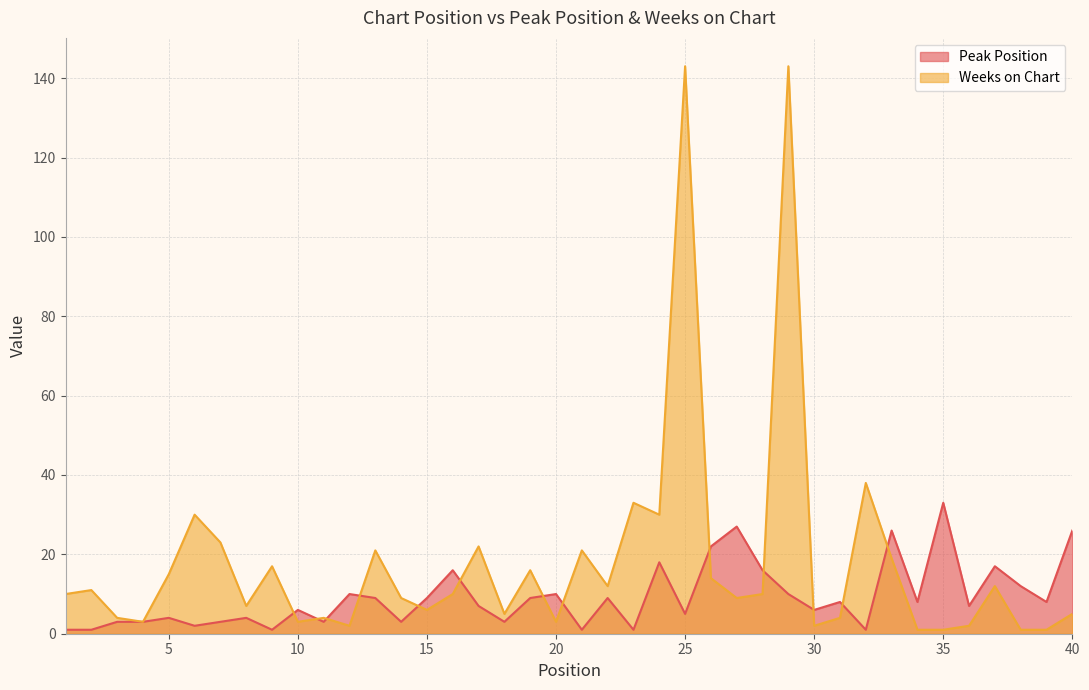

At which label does Peak Position reach its peak?

35